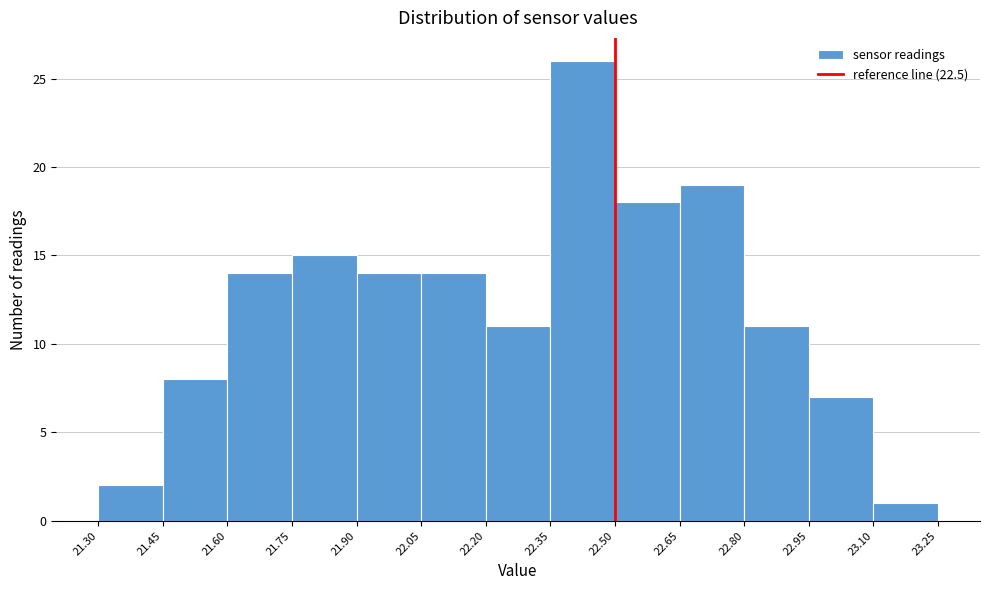

Reading left to right, transcribe this chart: for each bar, give the range it covers on the x-axis and its height. The values are not printed on the chart, so give them approximately, as read against the axis.

21.30 to 21.45: 2
21.45 to 21.60: 8
21.60 to 21.75: 14
21.75 to 21.90: 15
21.90 to 22.05: 14
22.05 to 22.20: 14
22.20 to 22.35: 11
22.35 to 22.50: 26
22.50 to 22.65: 18
22.65 to 22.80: 19
22.80 to 22.95: 11
22.95 to 23.10: 7
23.10 to 23.25: 1